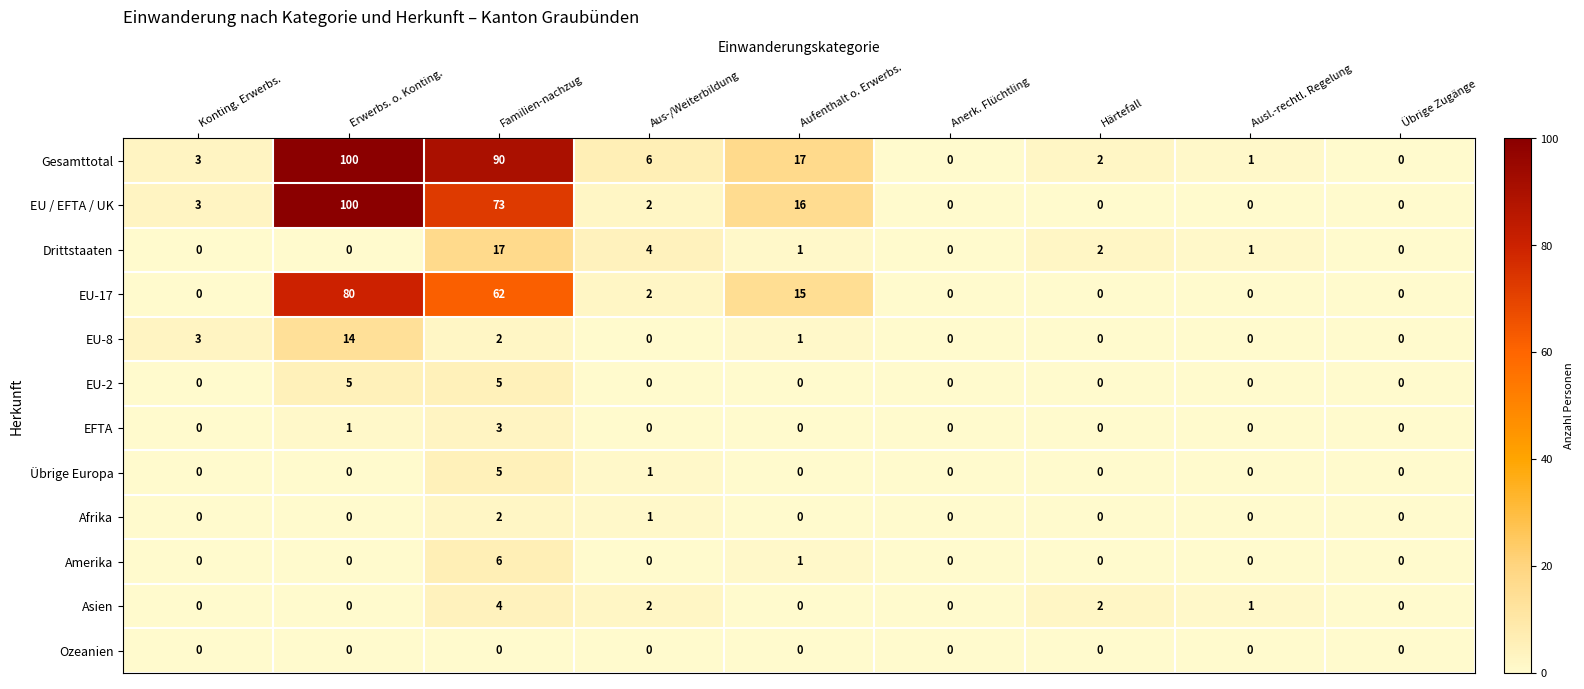

The Drittstaaten series shows 0 at Übrige Zugänge. True or false?

True